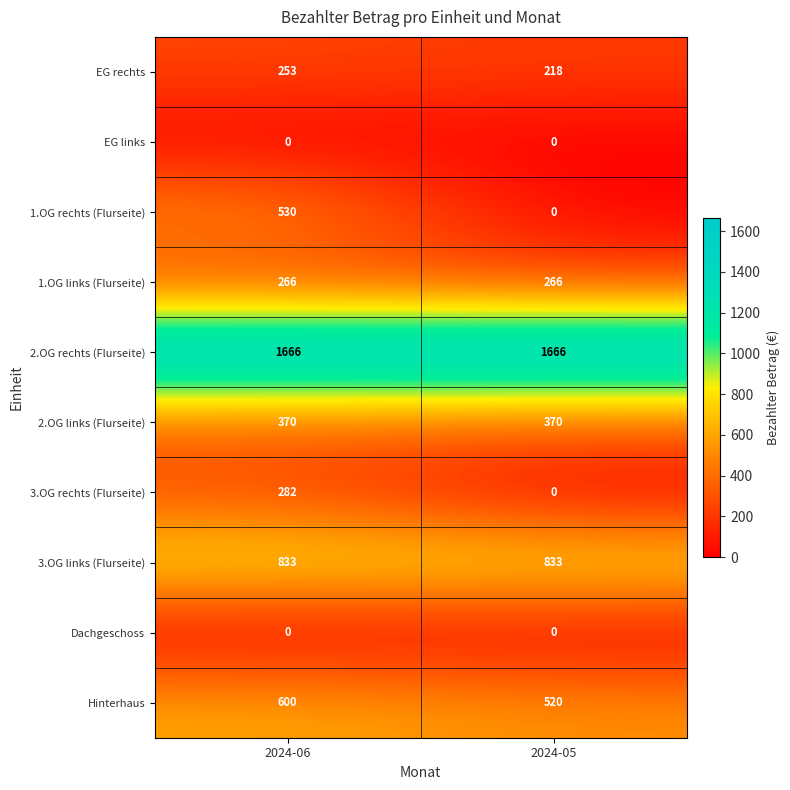

Read the 2.OG links (Flurseite) value at 2024-06.

370